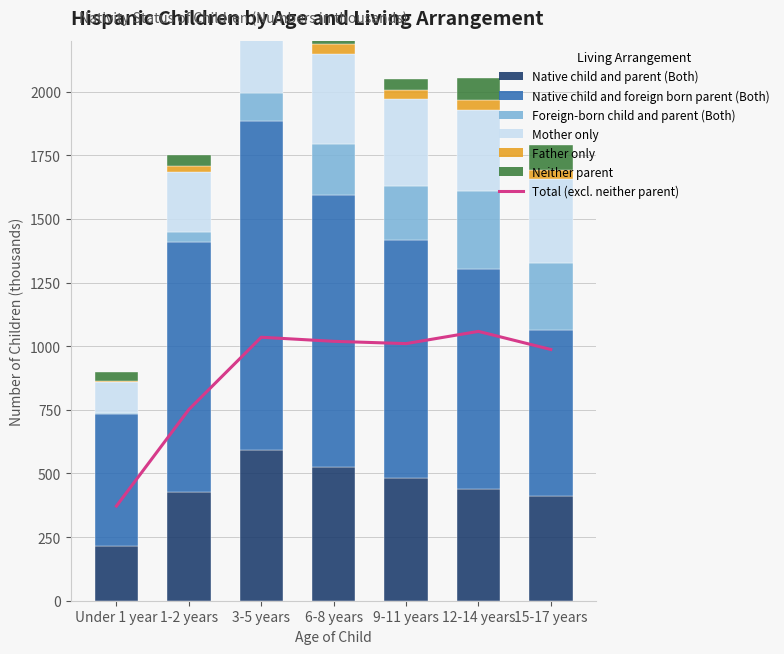

What is the spread (max minus min) of values at 3-5 years?

1262